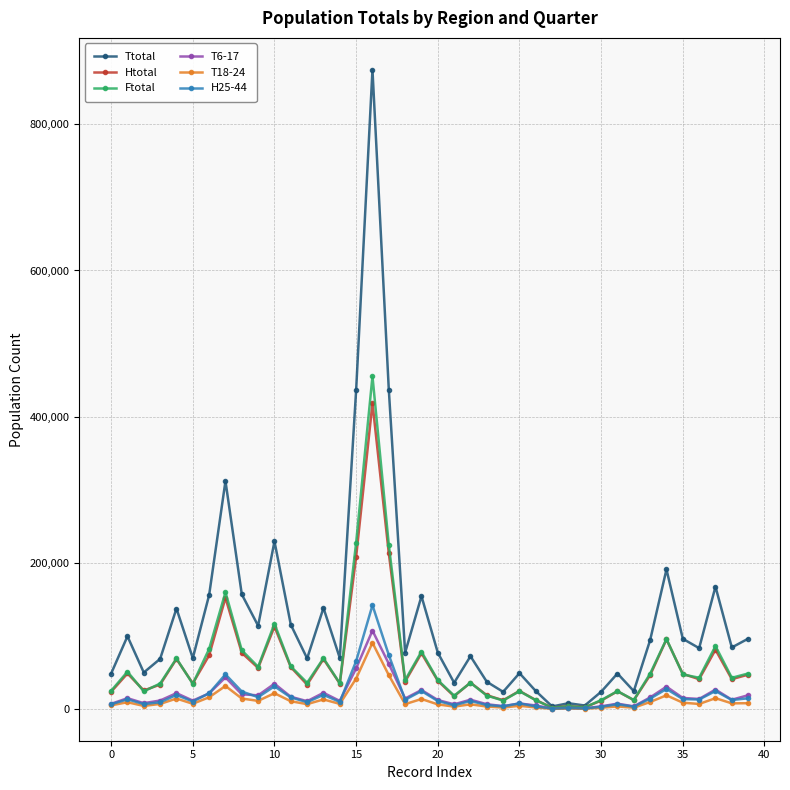

How many values in the Ftotal series are below 42745?

20